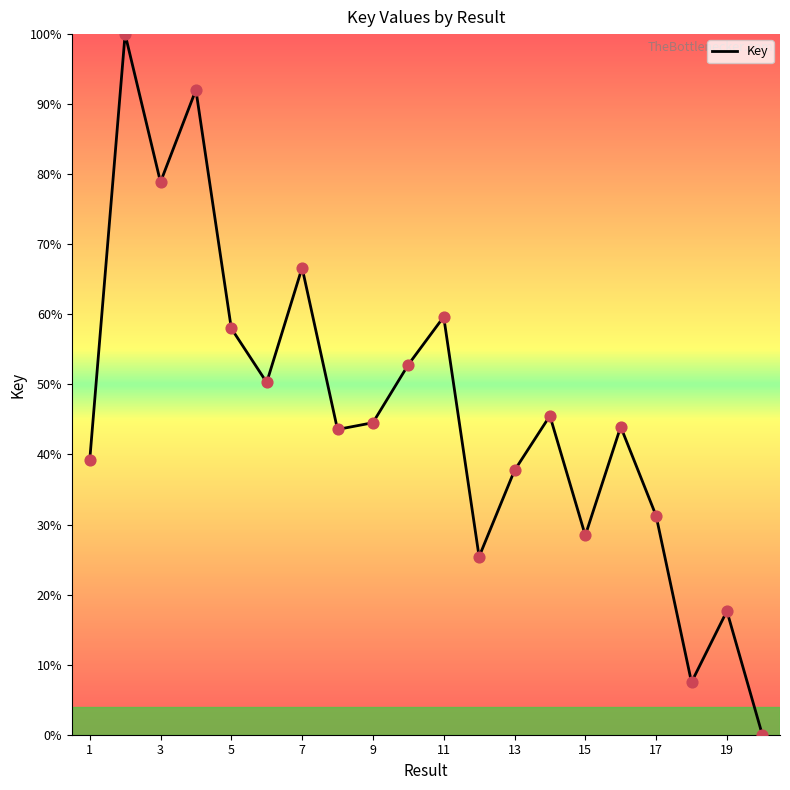

What is the difference between the maximum and minimum values?

100.0